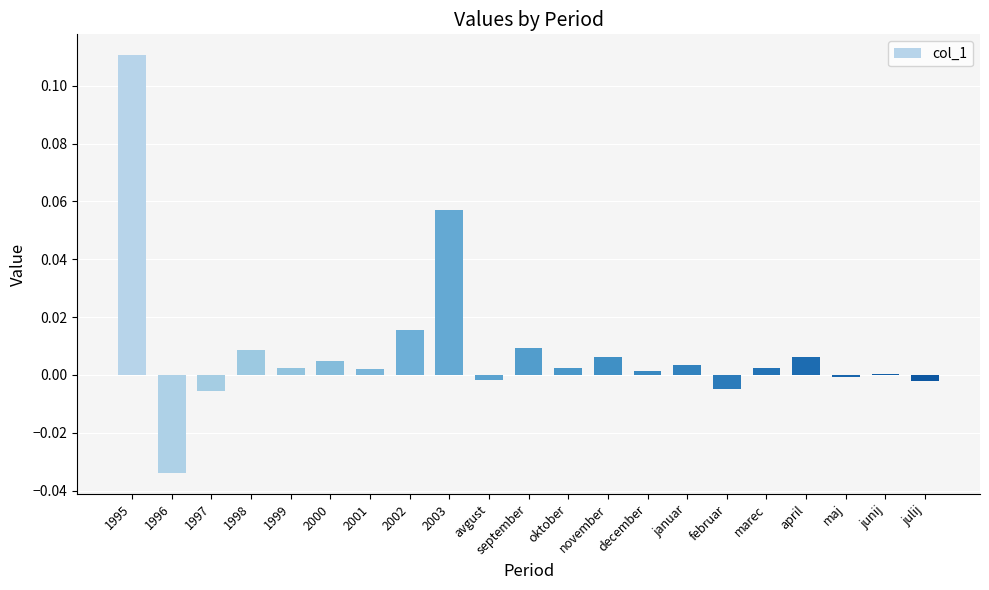

At which category does the chart reach its peak across all series?

1995